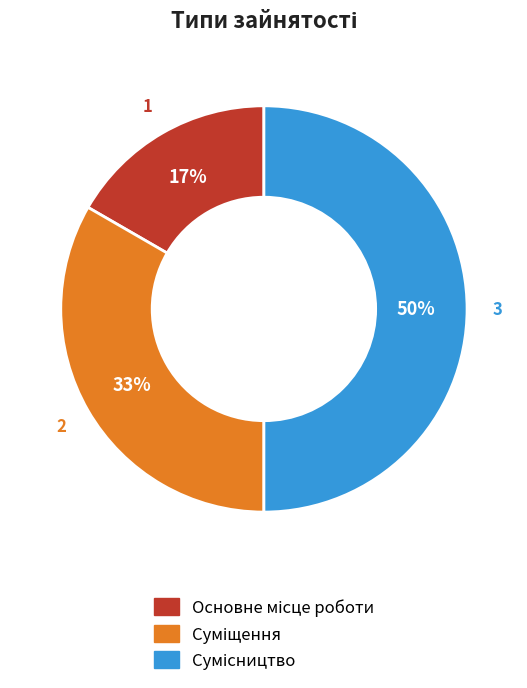

Count the number of slices in the pie.

3